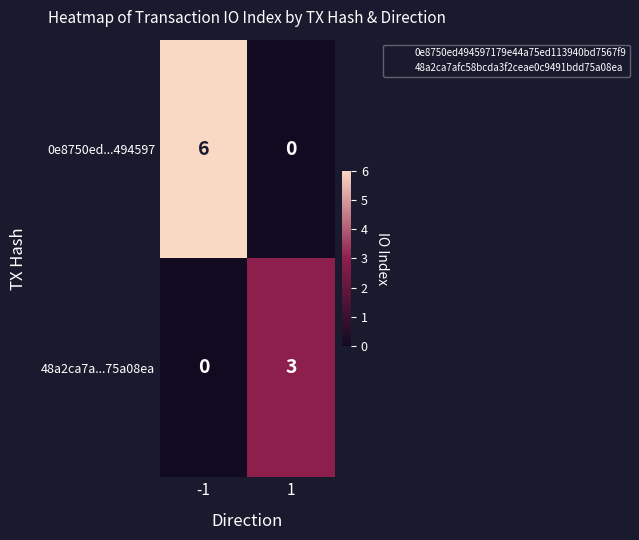

Reading right to left, what are all the values shown in this chart?

0e8750ed...494597: 1=0	-1=6
48a2ca7a...75a08ea: 1=3	-1=0